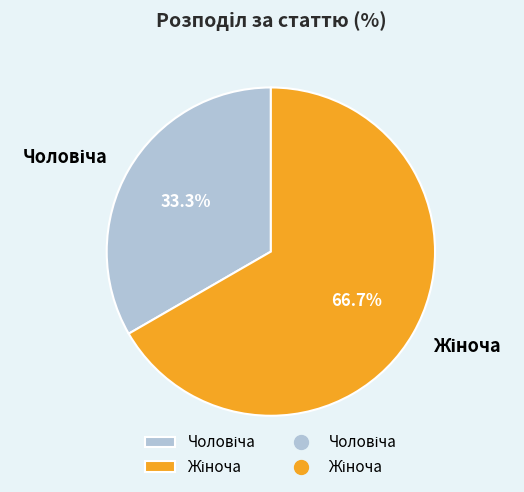

Does any single category account for the majority?

Yes